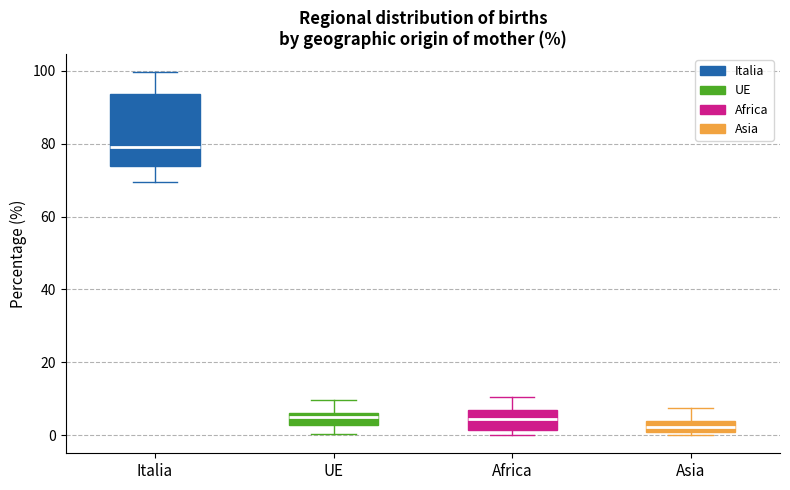

Reading left to right, read every box against the y-axis: the position of its median line, the range the box covers, and the ends of its whiskers. The values are not printed on the chart, so give them approximately, as read against the axis.

Italia: median 80, box 74 to 94, whiskers 70 to 100
UE: median 4, box 2 to 6, whiskers 0 to 10
Africa: median 4, box 2 to 6, whiskers 0 to 10
Asia: median 2, box 0 to 4, whiskers 0 (just below the box's lower edge) to 8